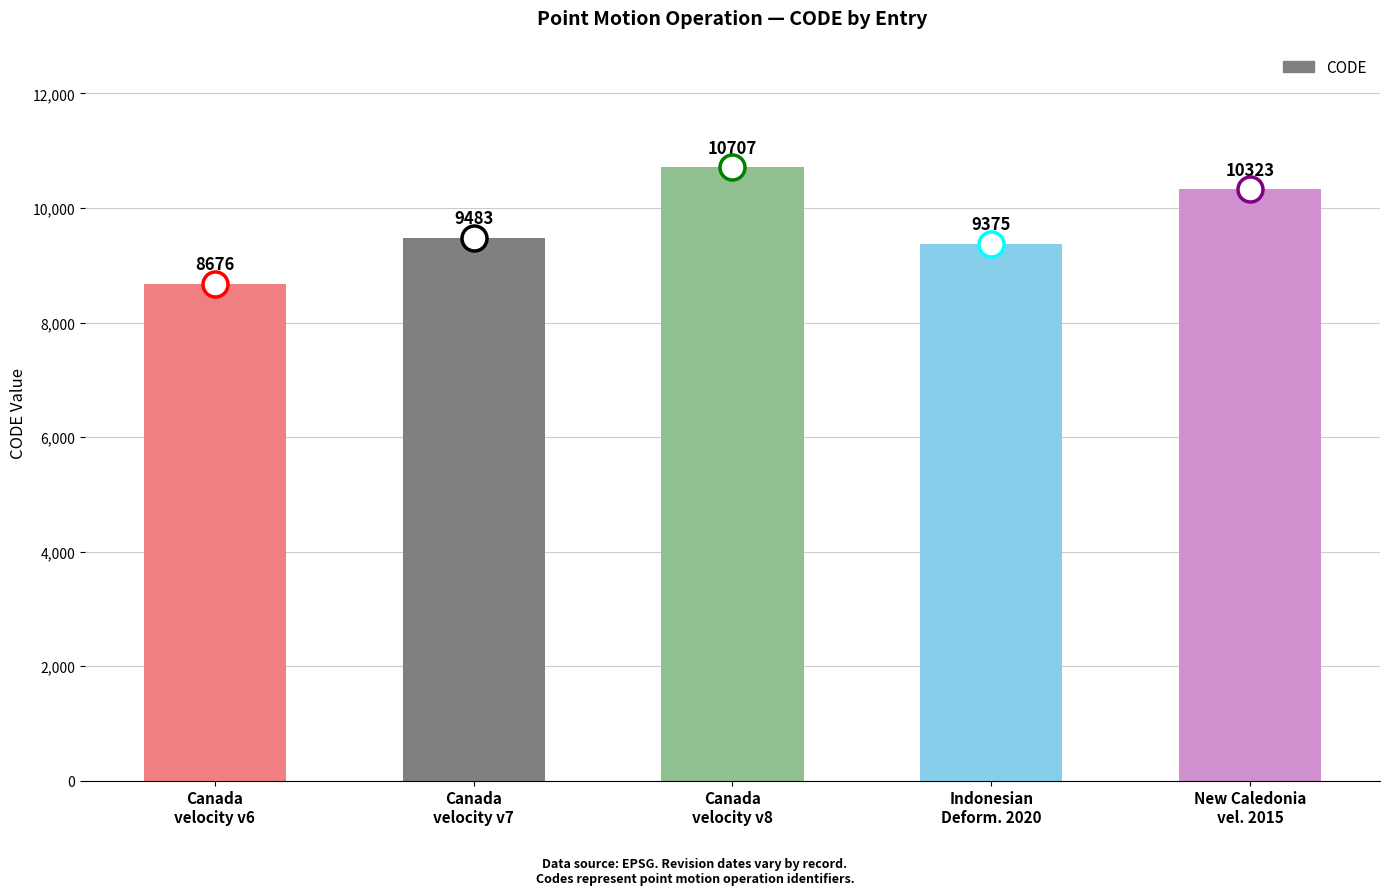

How many distinct data groups are displayed?

1